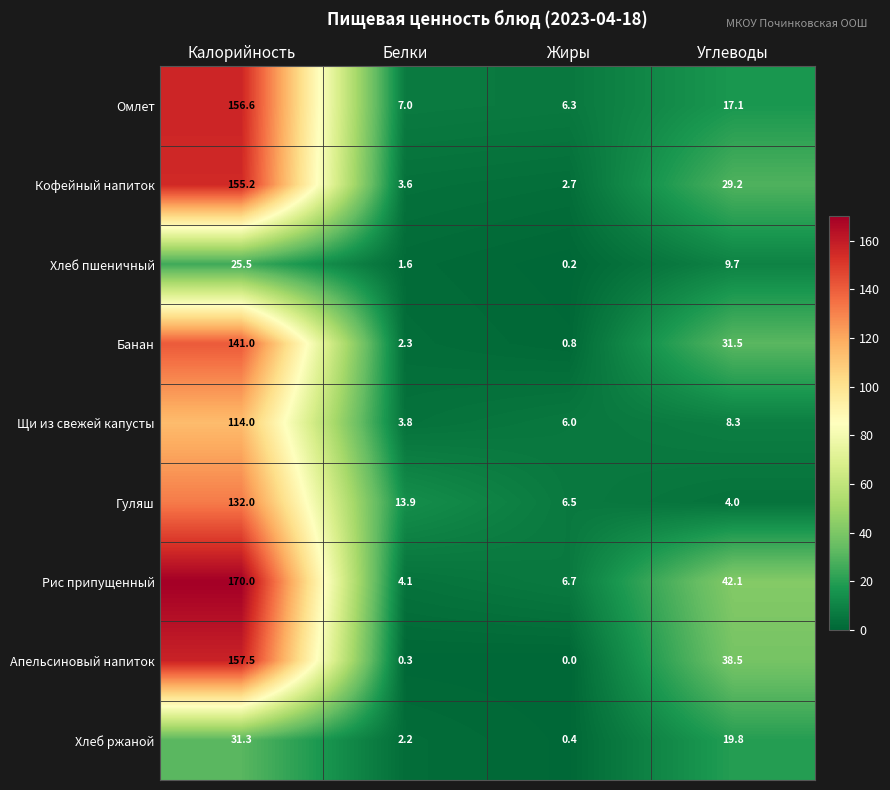

What is the approximate value of Апельсиновый напиток at Углеводы?

38.5